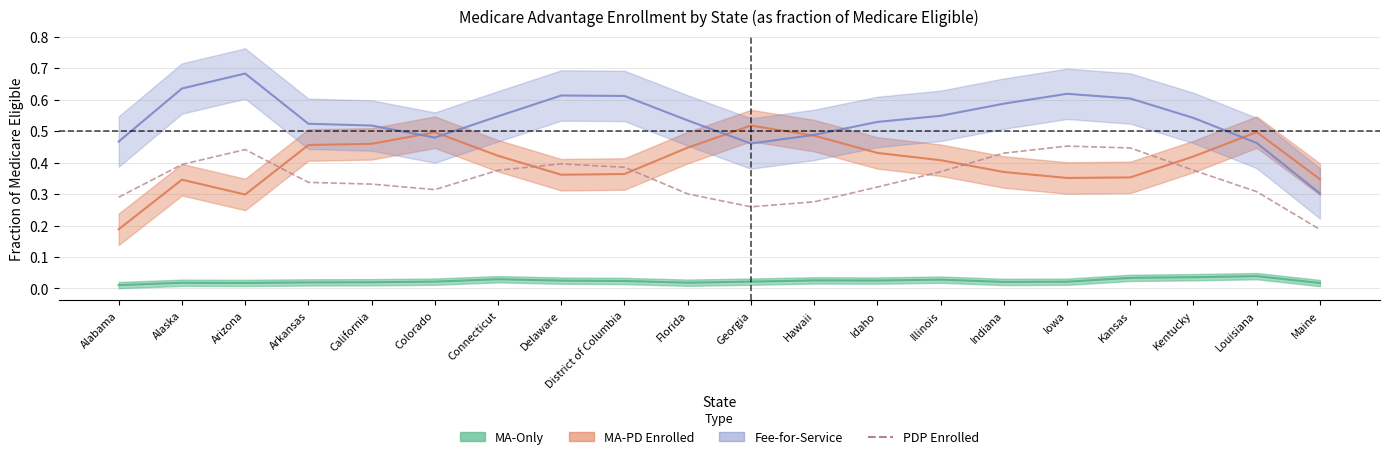

How many points are higher than both their immediate neighbors (excluding endpoints)?

3